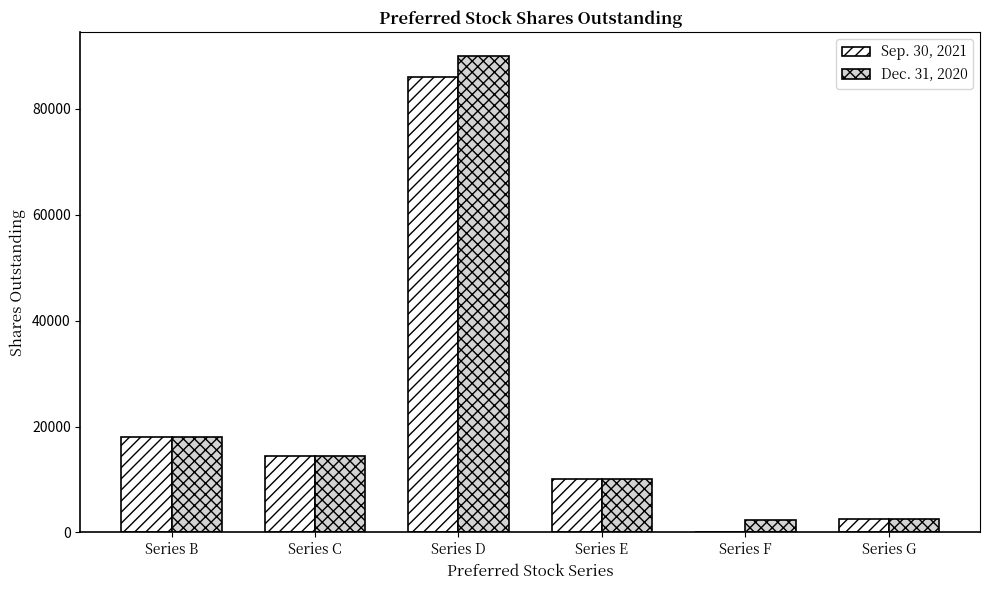

At which label does Sep. 30, 2021 reach its peak?

Series D